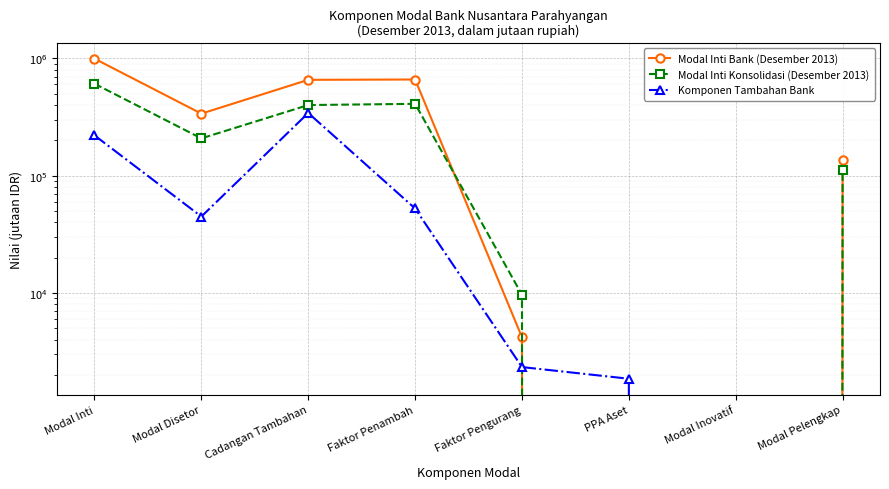

At which category is the sum across all series the highest?

Modal Inti